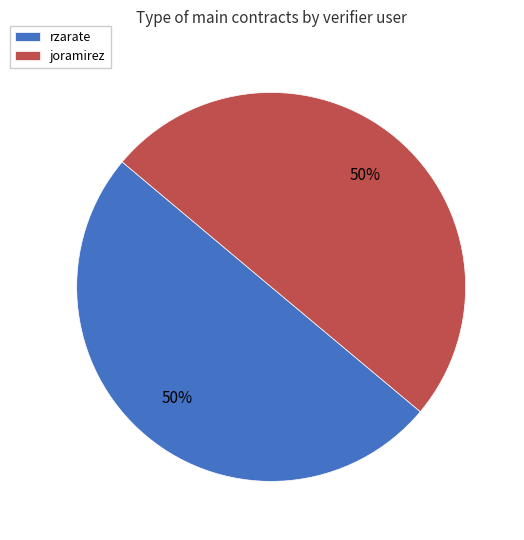

Is the sum of joramirez and rzarate greater than half?

Yes